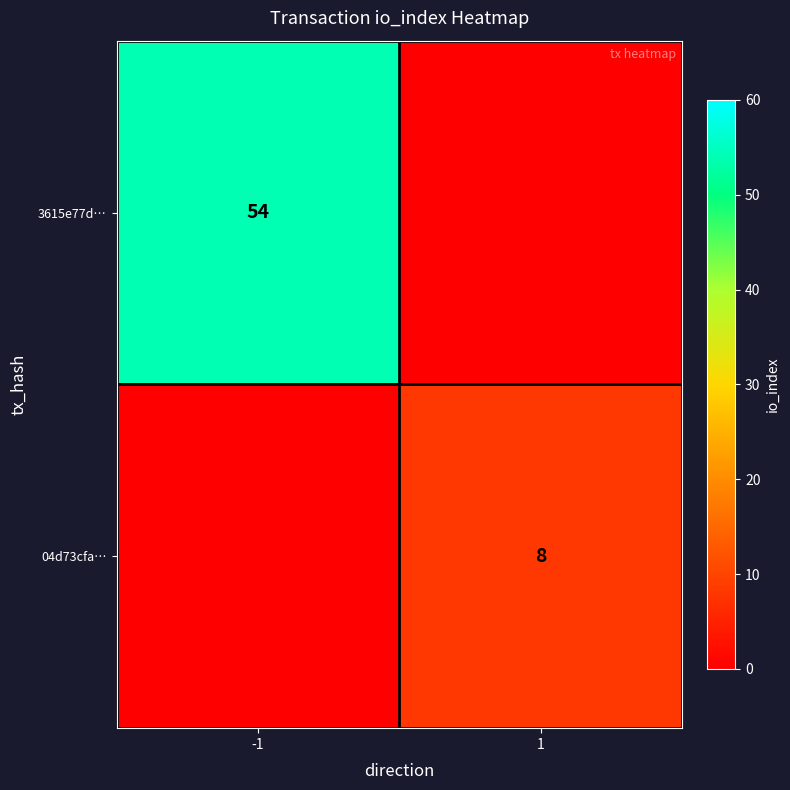

True or false: 04d73cfa… has a value of 8 at 1.

True